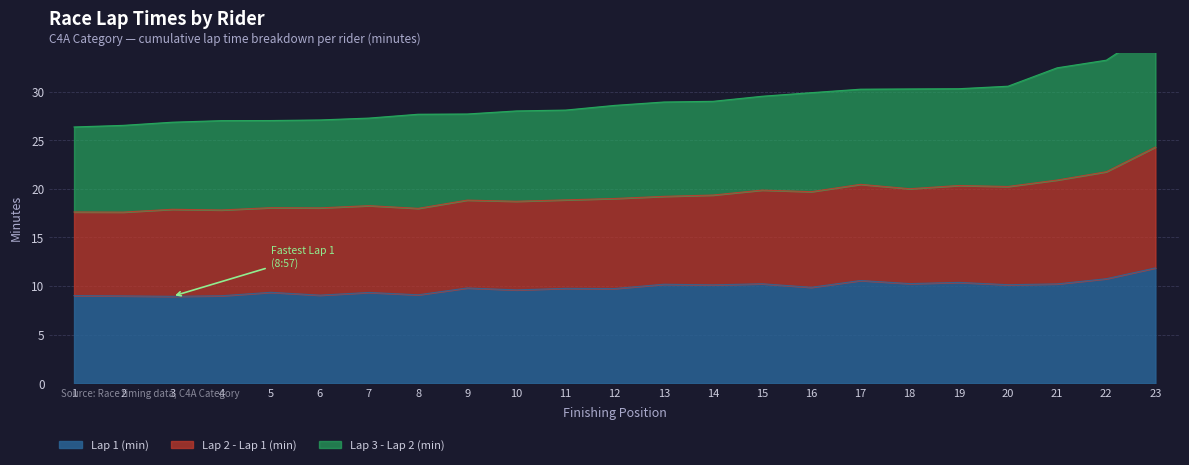

What is the lowest value of the Lap 1 (min) series?

8.9